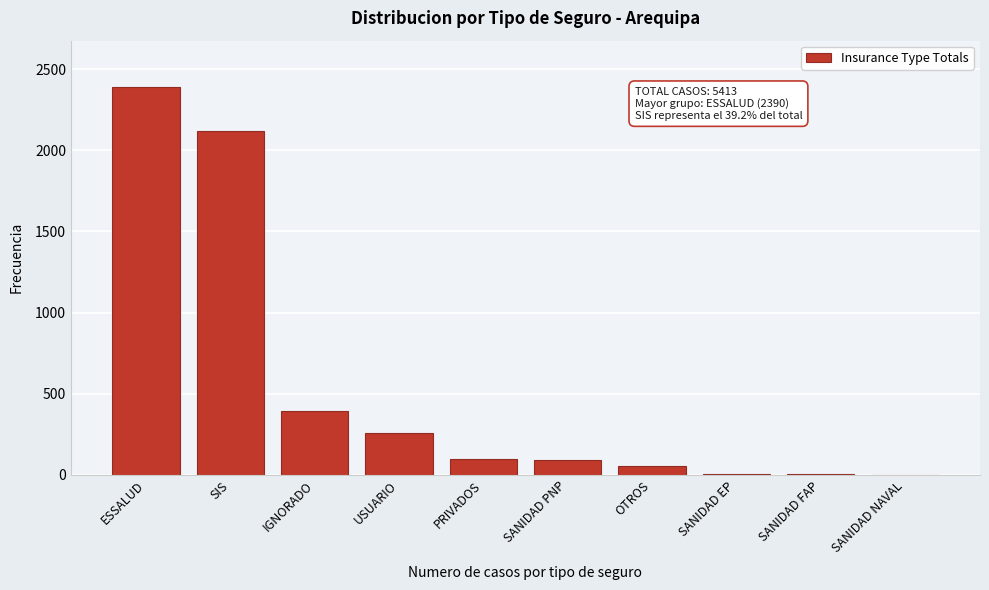

What is the sum of the values at SANIDAD PNP and USUARIO?

347